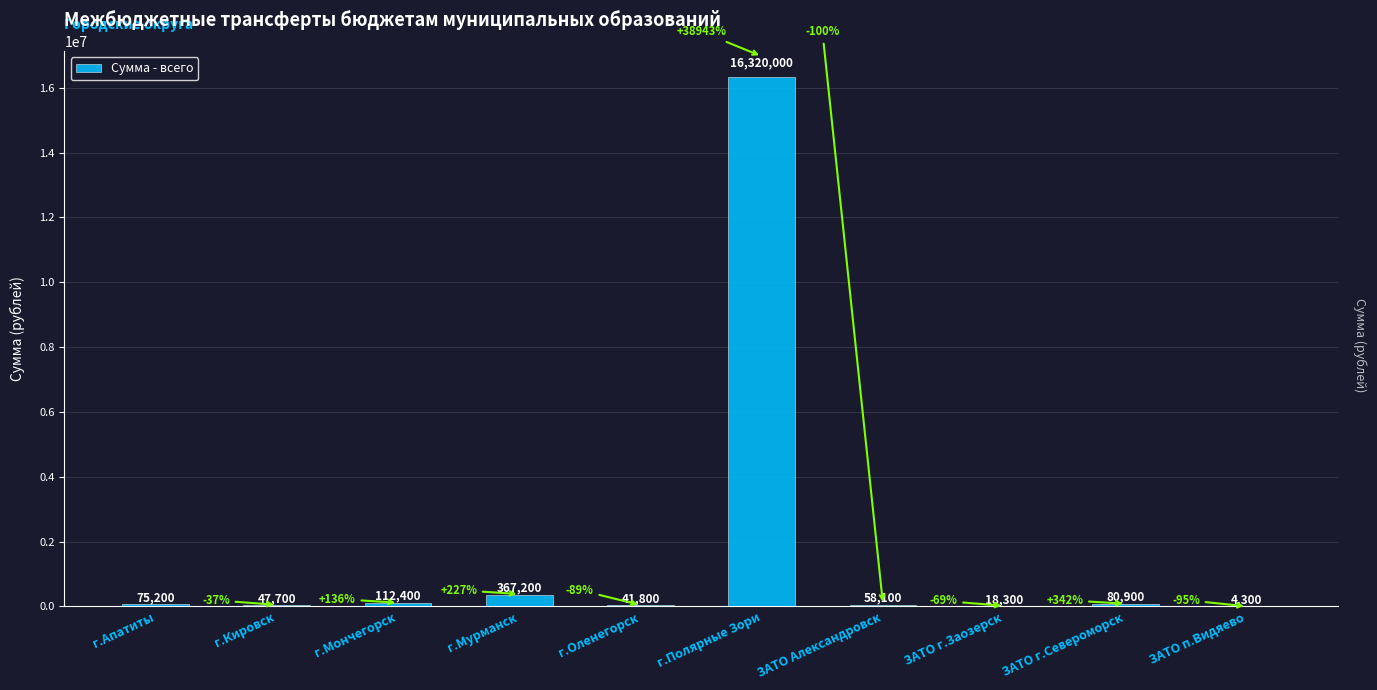

Approximately how many times larger is the value at г.Полярные Зори compared to г.Апатиты?

217.0